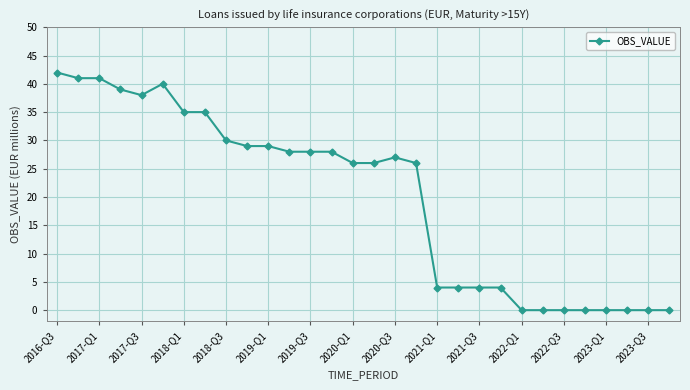

How many data points are less than 27?

15